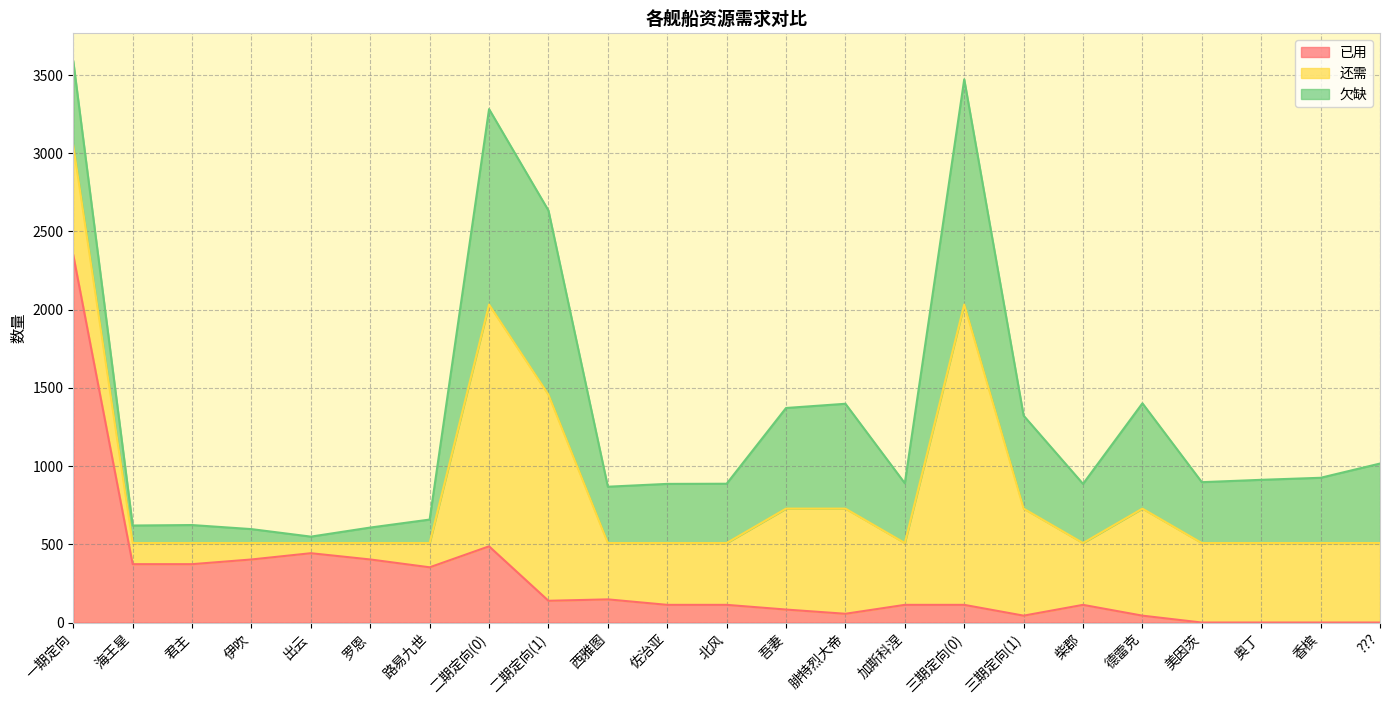

How many interior local peaks does the 还需 series have?

4